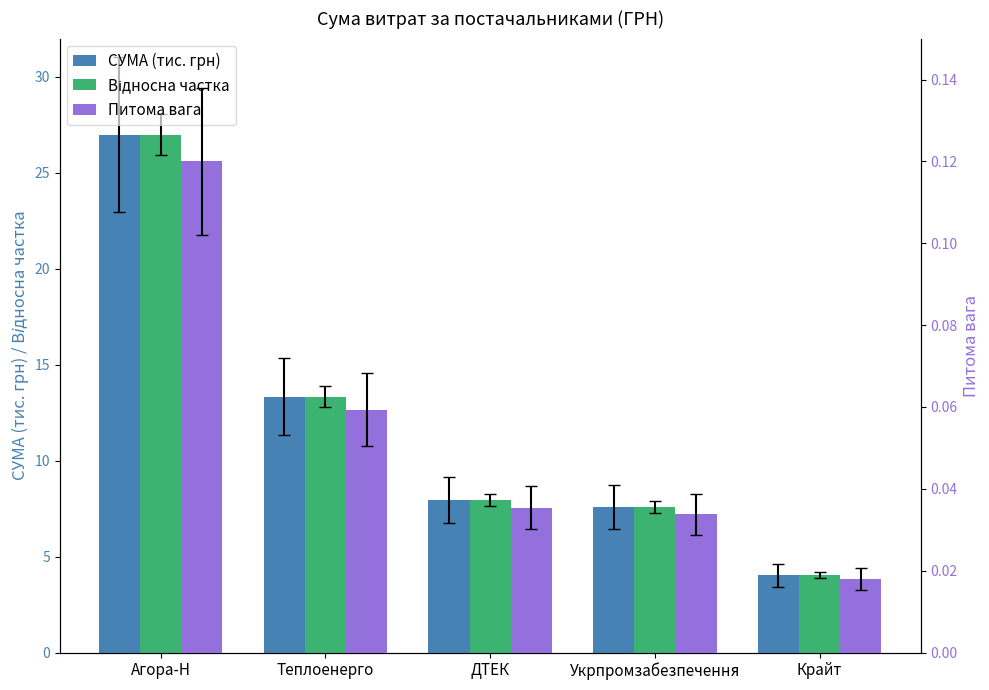

Reading left to right, list all the values displayed in this chart.

СУМА (тис. грн): 27.0	13.3	8.0	7.6	4.0
Відносна частка: 27.0	13.3	8.0	7.6	4.0
Питома вага: 0.1	0.1	0.0	0.0	0.0